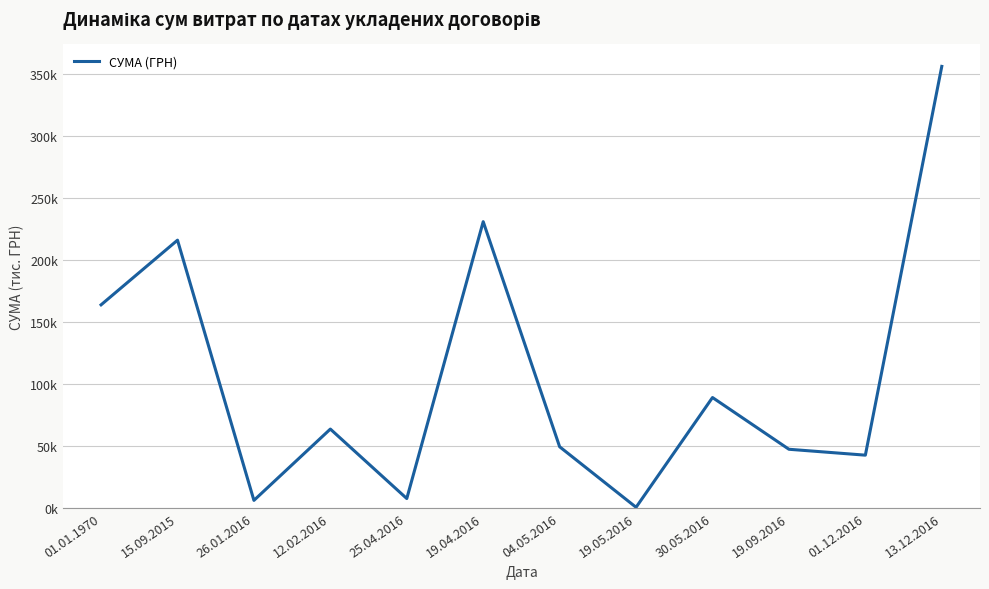

Does the chart have visible grid lines?

Yes